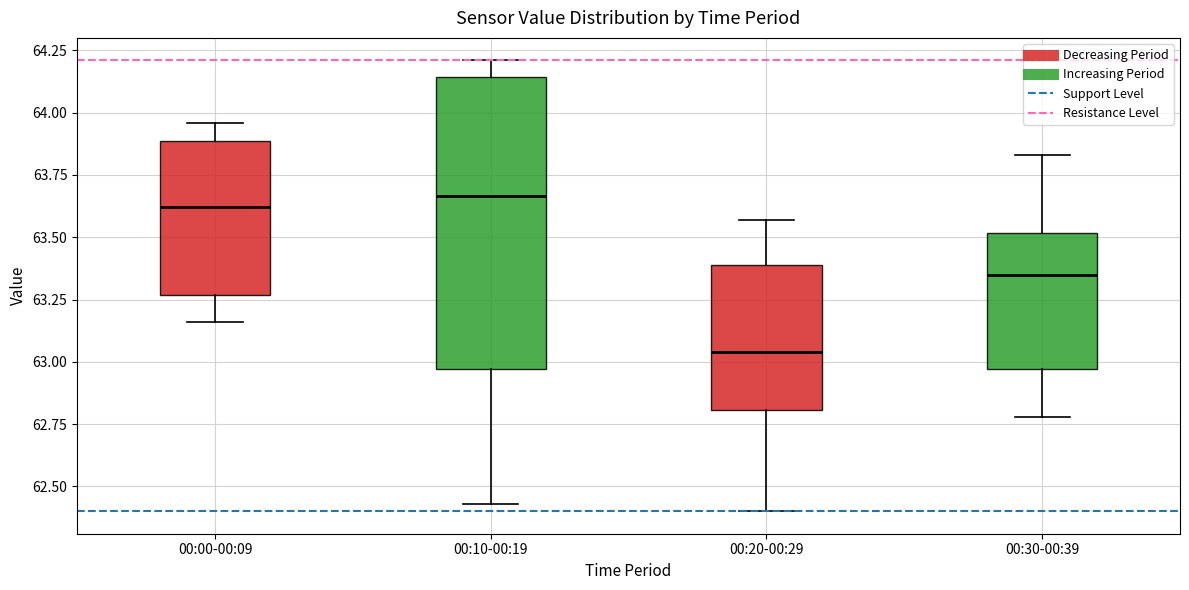

Which box is the tallest, from its lower edge to its upper edge?

00:10-00:19